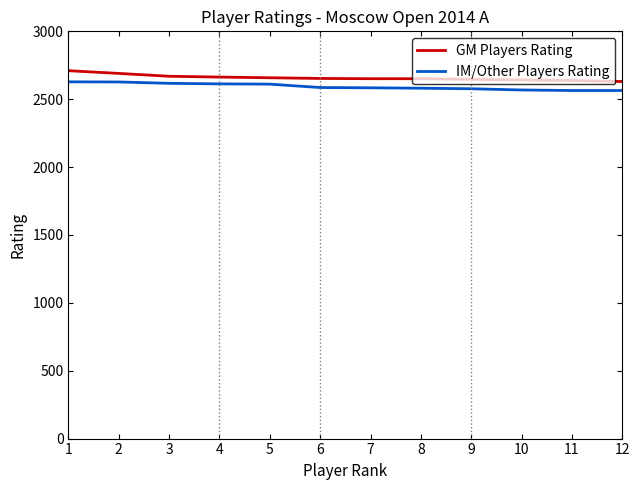

What is the minimum value shown in the chart?

2564